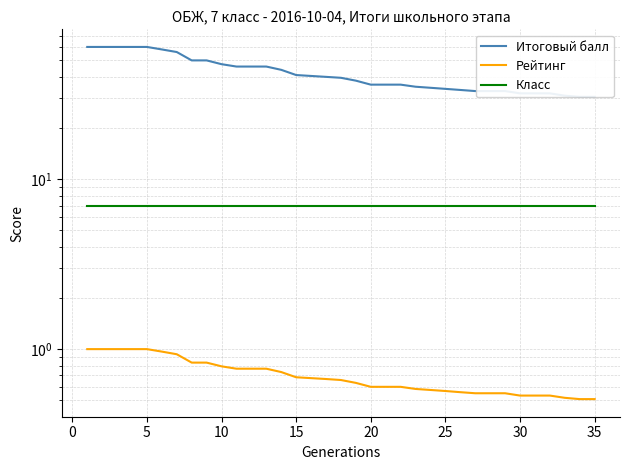

List the series in order of their peak value, lowest first.

Рейтинг, Класс, Итоговый балл